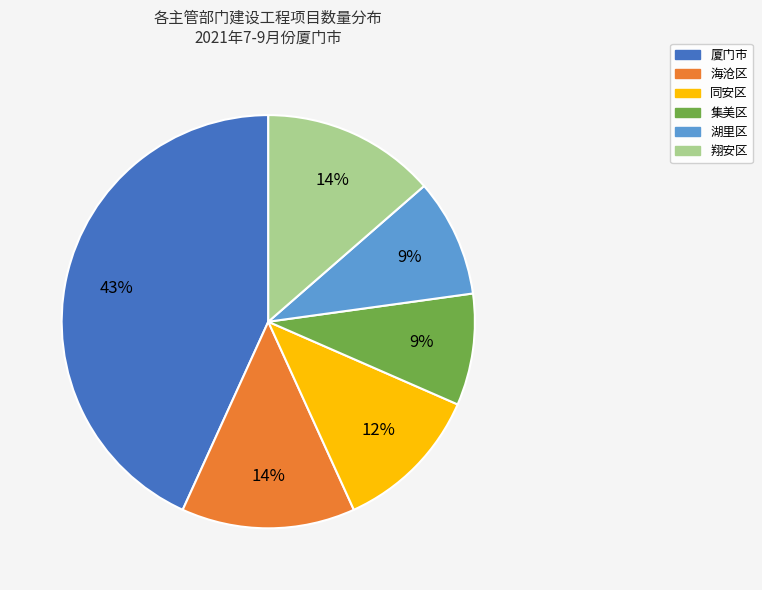

Is the sum of 厦门市 and 湖里区 greater than half?

Yes